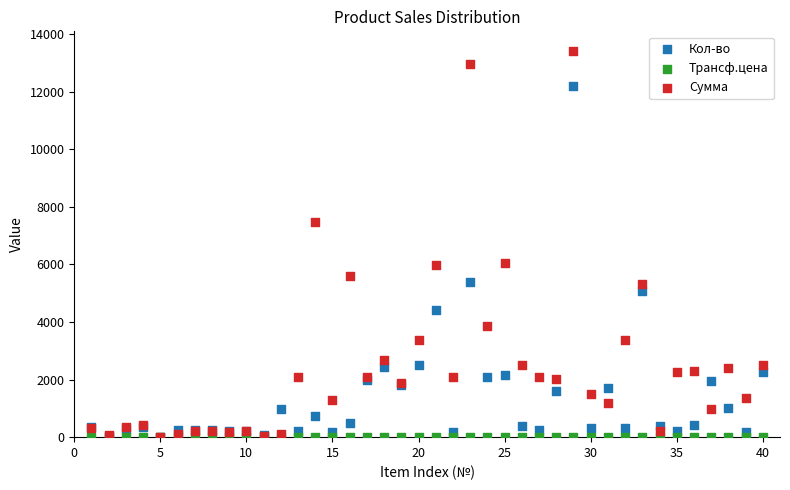

Which series has the largest Y range (max minus min)?

Сумма